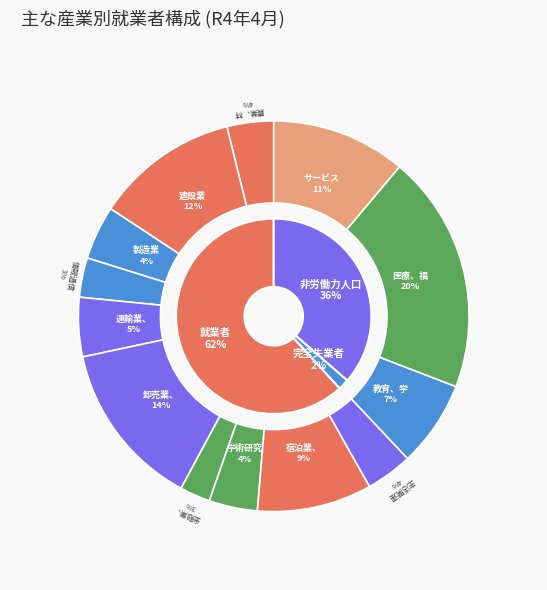

What percentage do 宿泊業、飲食サービス業 and 医療、福祉 together represent?

29.2%